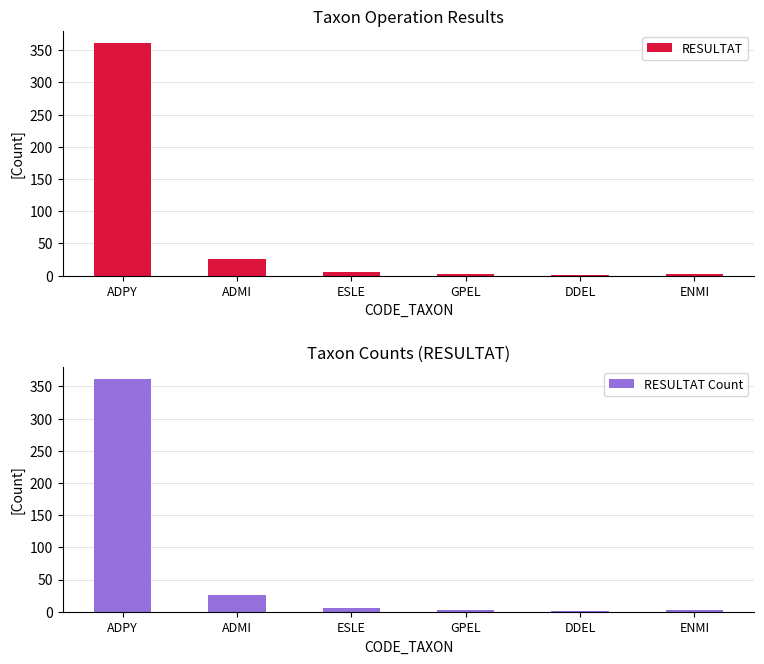

What are all the series names shown in the legend?

RESULTAT, RESULTAT Count